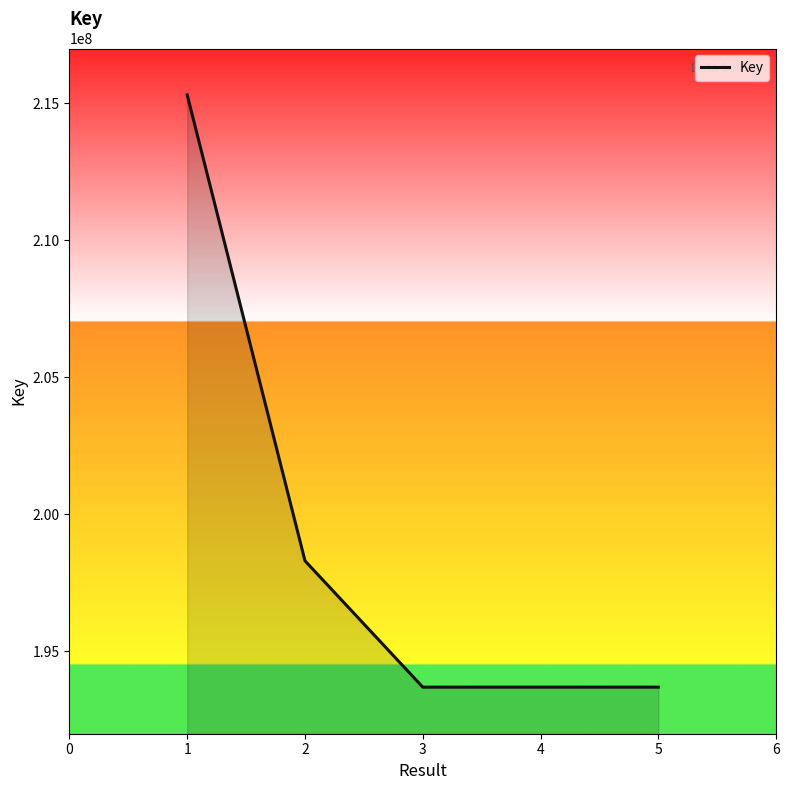

The value at 5 is 193699701. True or false?

True